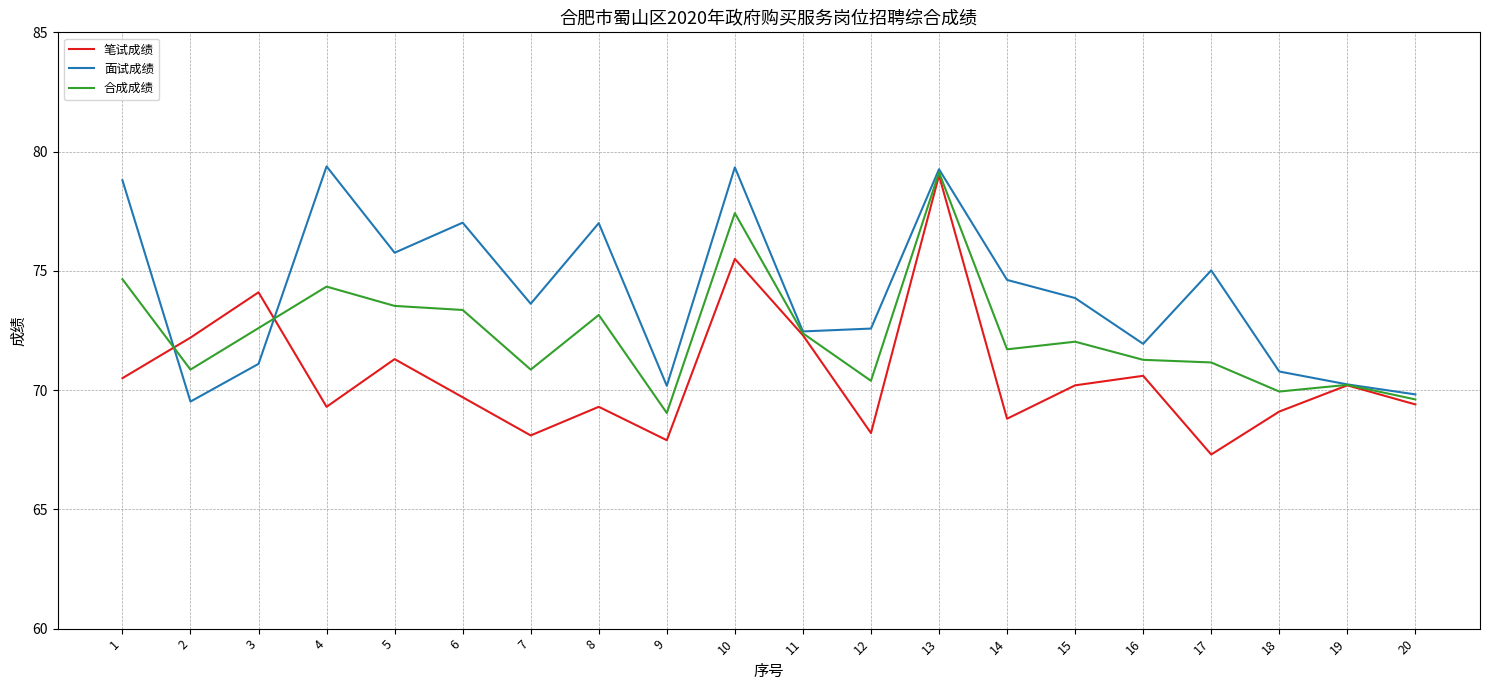

Which series ends up on top after the final intersection of 合成成绩 and 面试成绩?

面试成绩